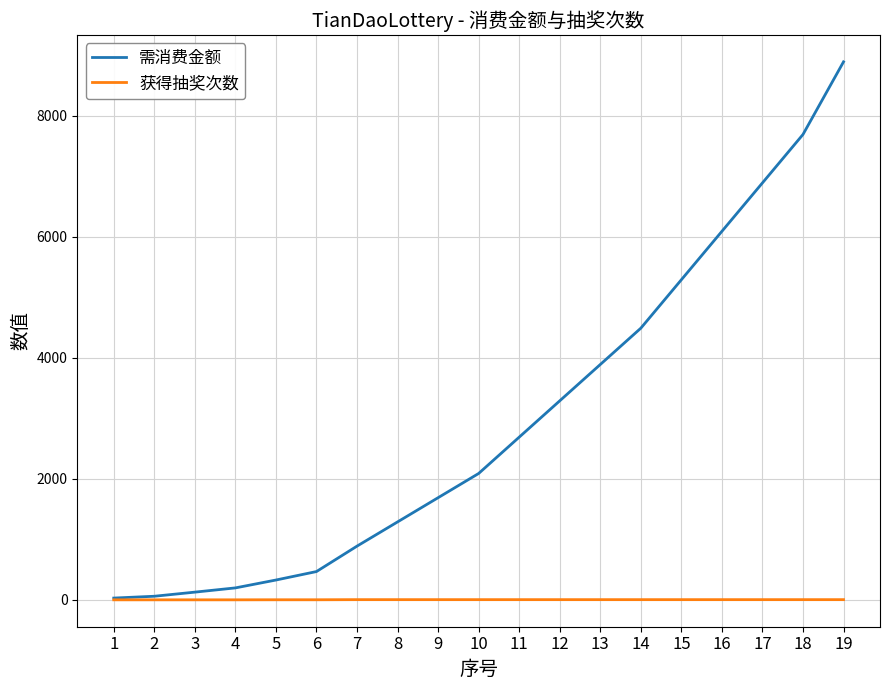

What are all the series names shown in the legend?

需消费金额, 获得抽奖次数